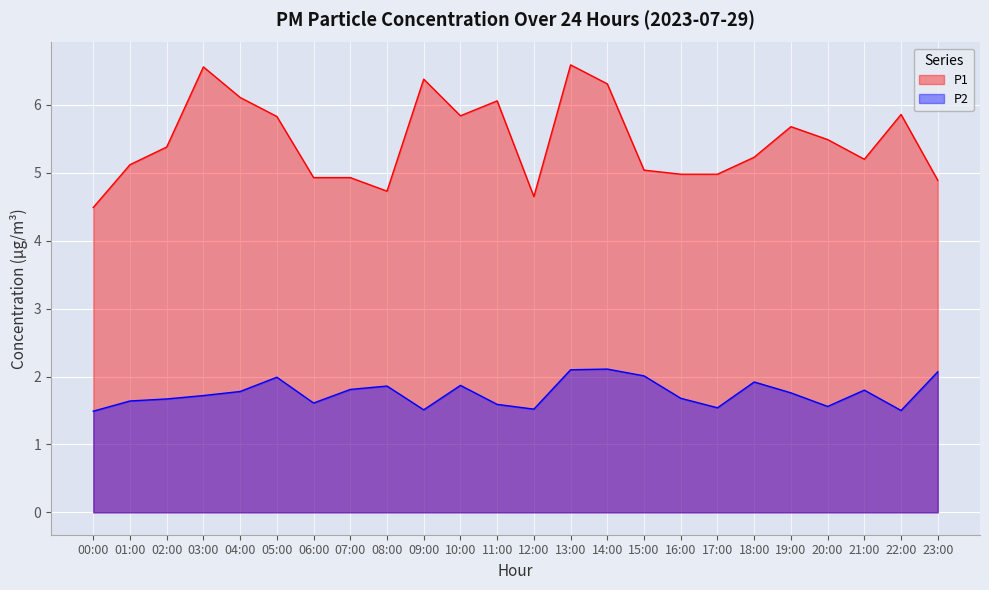

The P1 series shows 5.2 at 18:00. True or false?

True